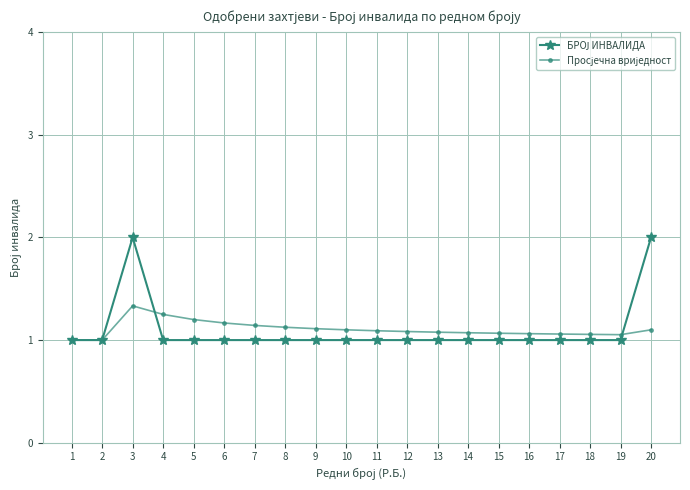

What is the total value across all series at 8?

2.1